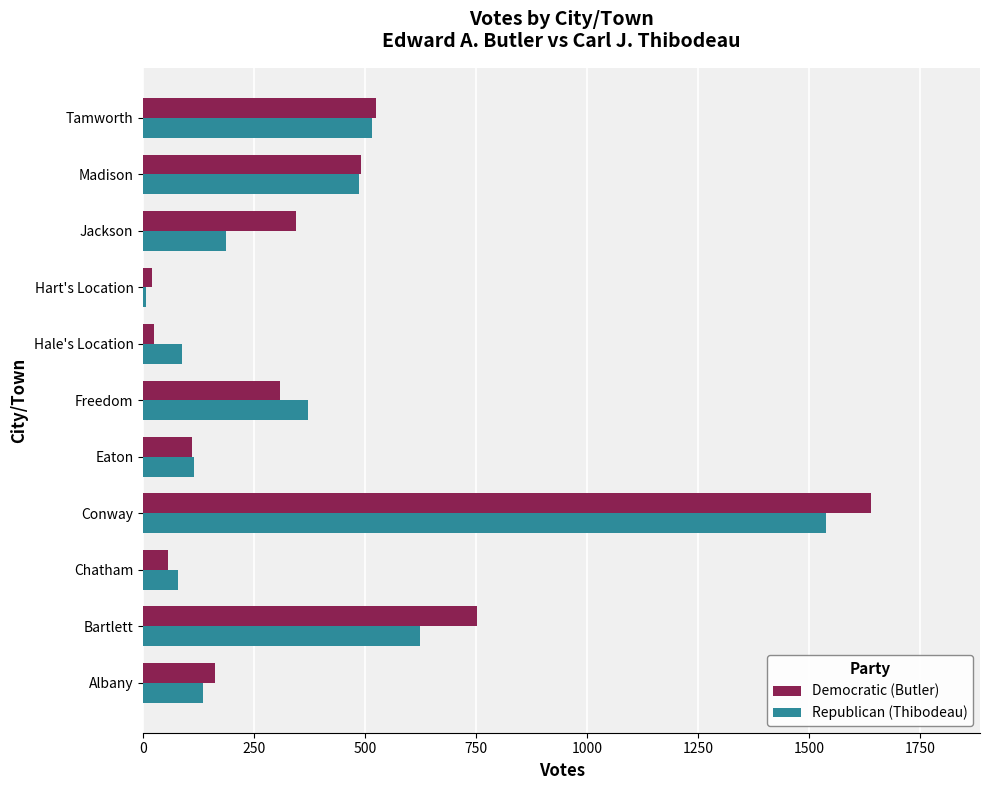

What is the minimum value shown in the chart?

6